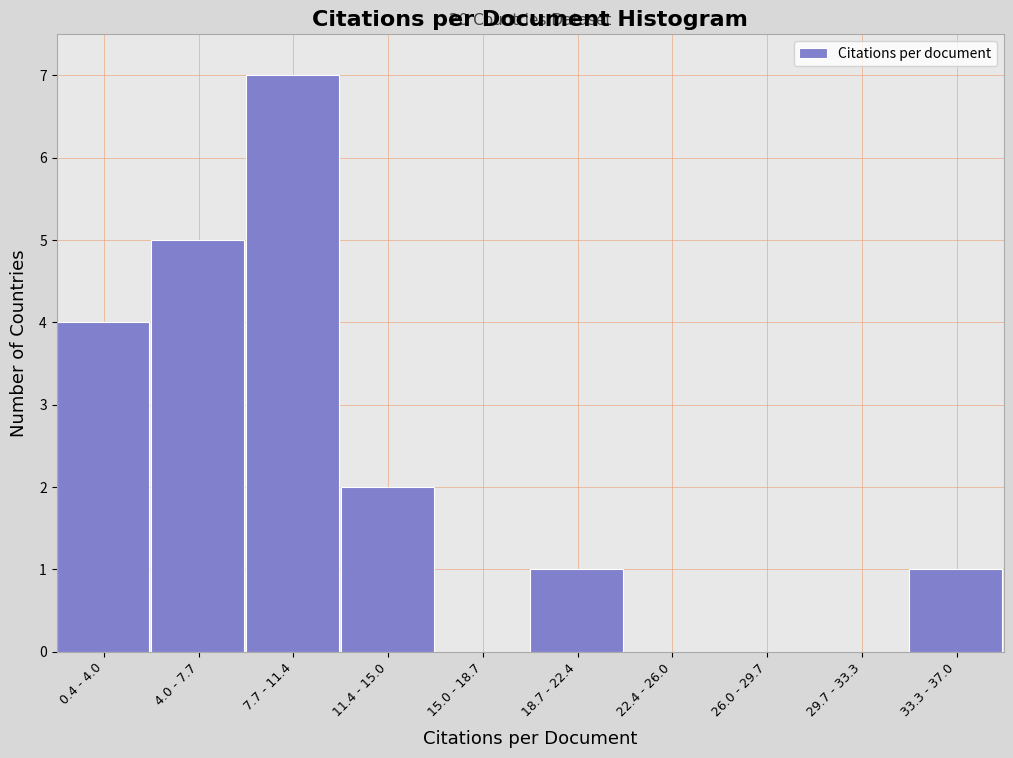

Reading right to left, extract all data points from this chart.

33.3 - 37.0=1	29.7 - 33.3=0	26.0 - 29.7=0	22.4 - 26.0=0	18.7 - 22.4=1	15.0 - 18.7=0	11.4 - 15.0=2	7.7 - 11.4=7	4.0 - 7.7=5	0.4 - 4.0=4